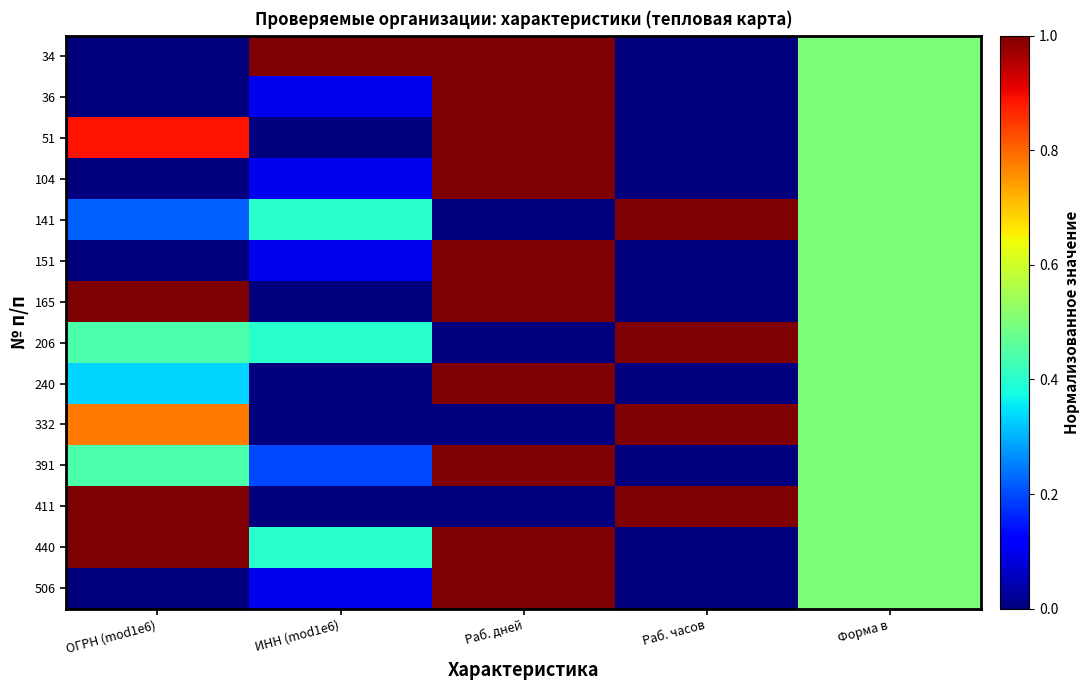

Between Раб. дней and ИНН (mod1e6), which is larger?

Раб. дней